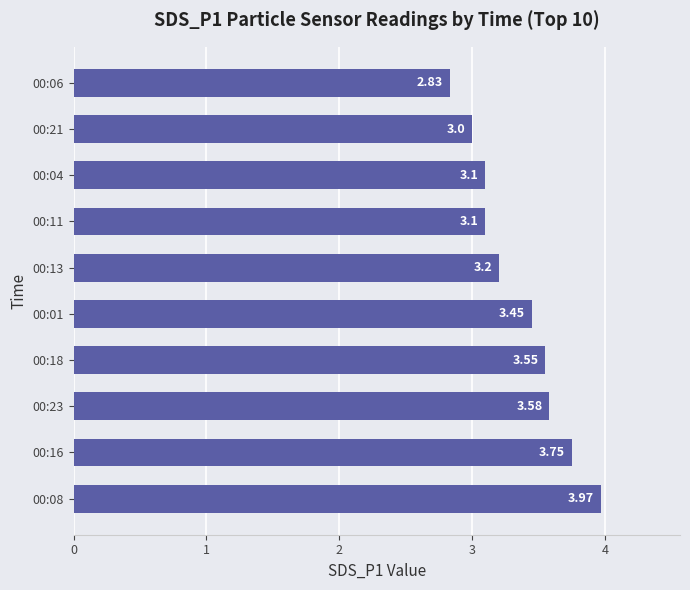

What is the change in value from 00:08 to 00:11?

-0.9